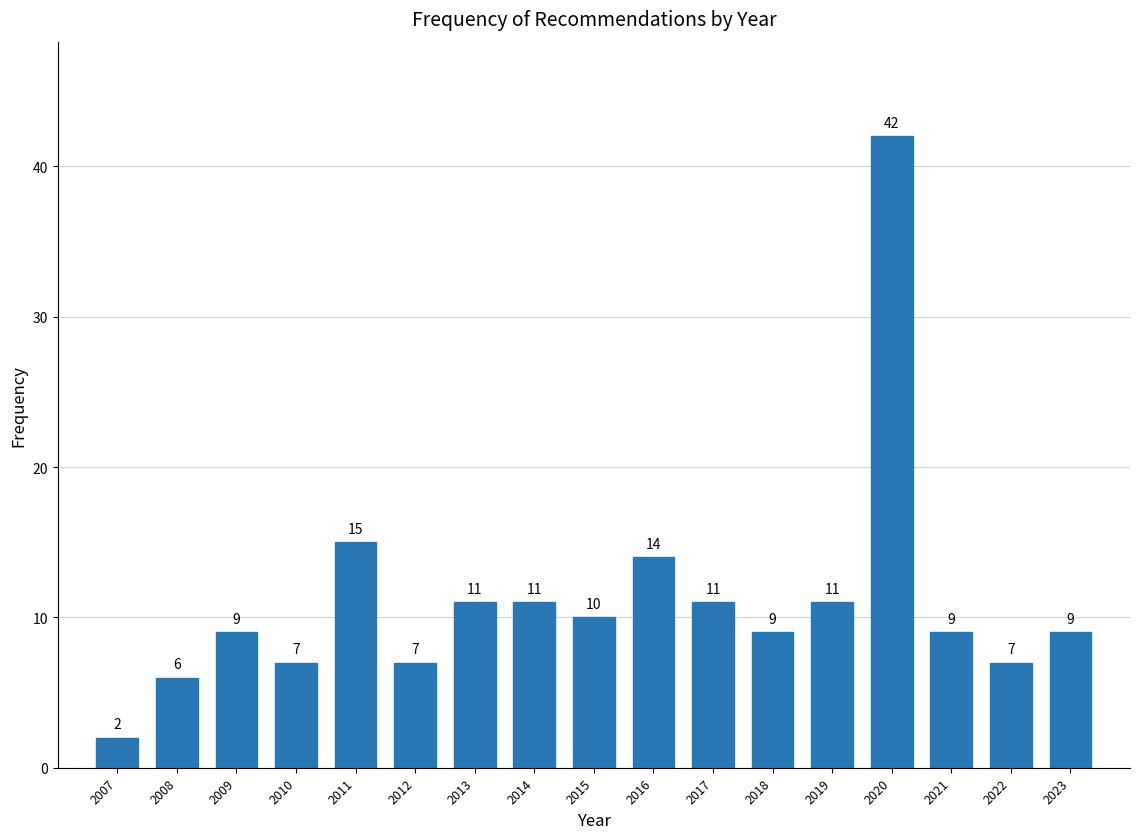

Reading left to right, what are all the values shown in this chart?

2	6	9	7	15	7	11	11	10	14	11	9	11	42	9	7	9